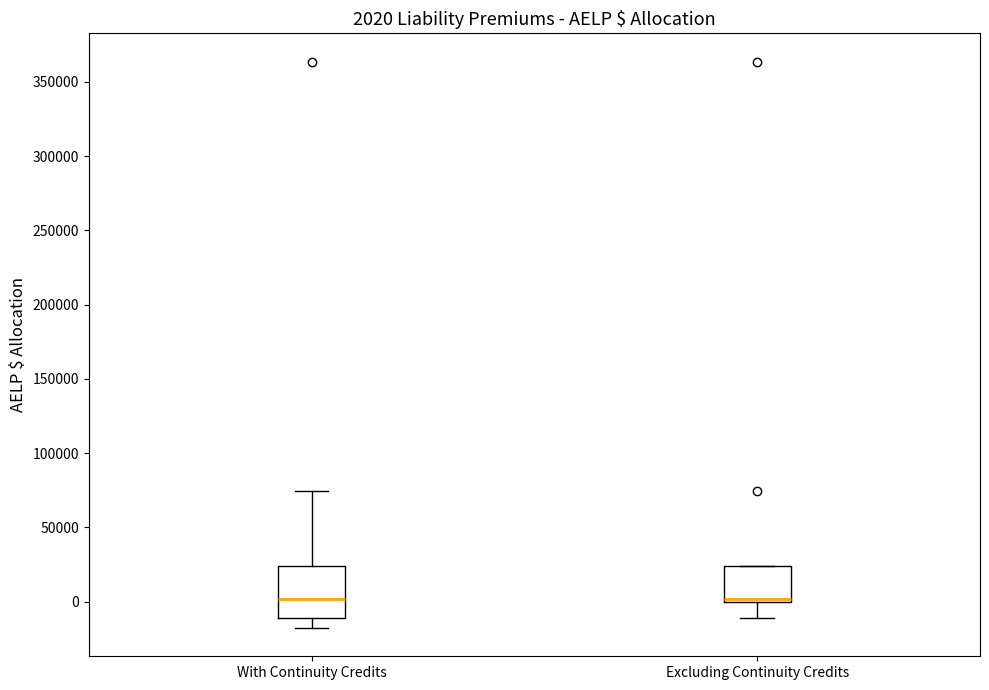

Which box is the tallest, from its lower edge to its upper edge?

With Continuity Credits